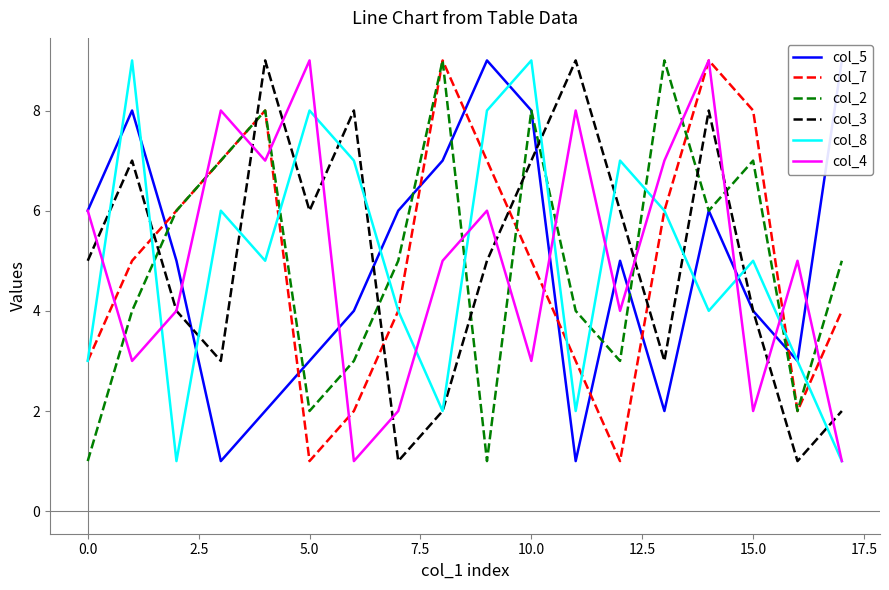

What is the difference between the second highest and minimum values in the col_2 series?

8